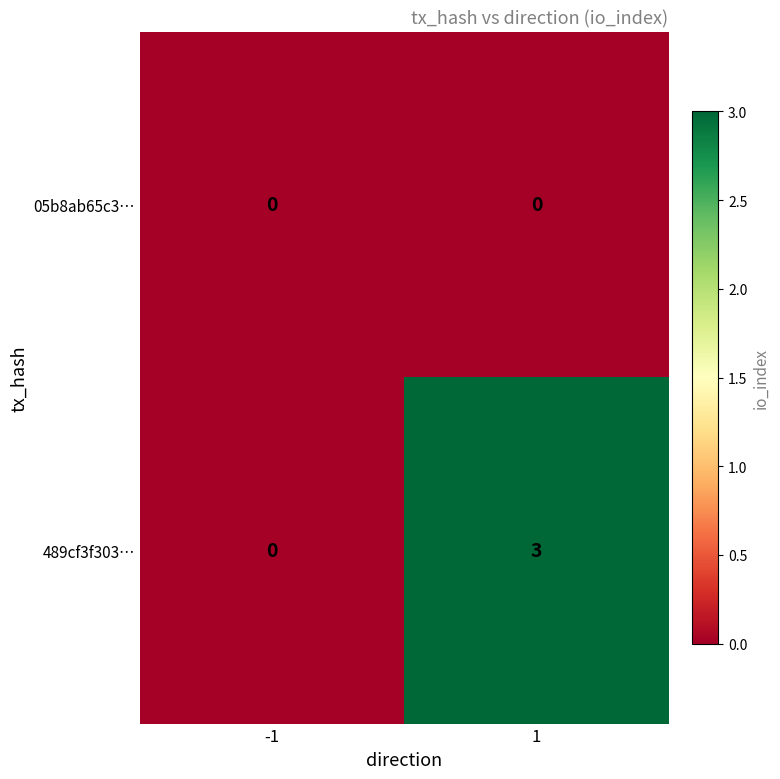

At how many categories does at least one series exceed 2?

1